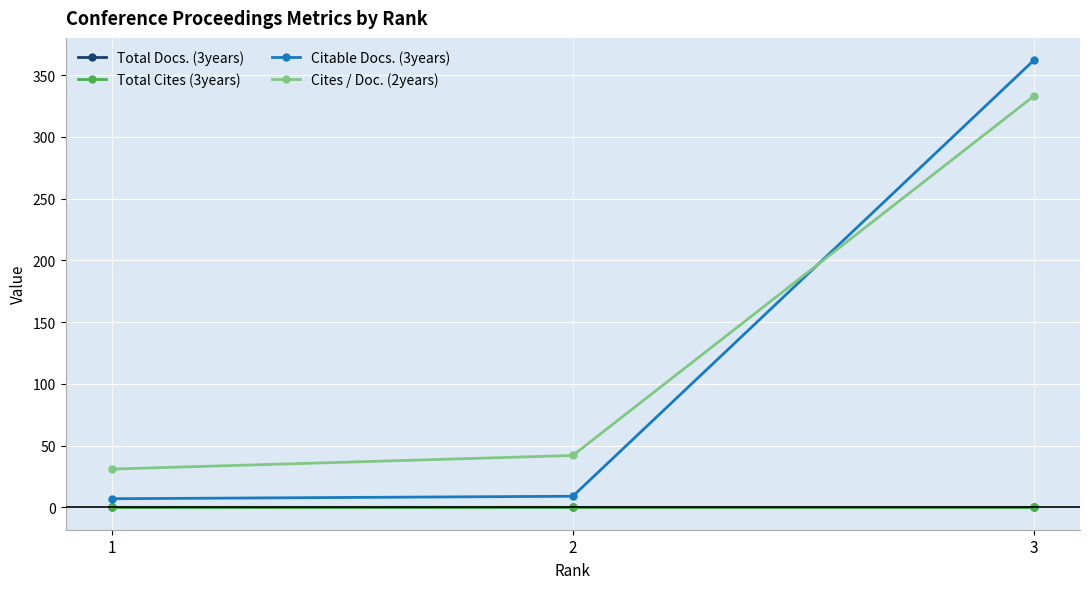

How many lines are shown in the chart?

4